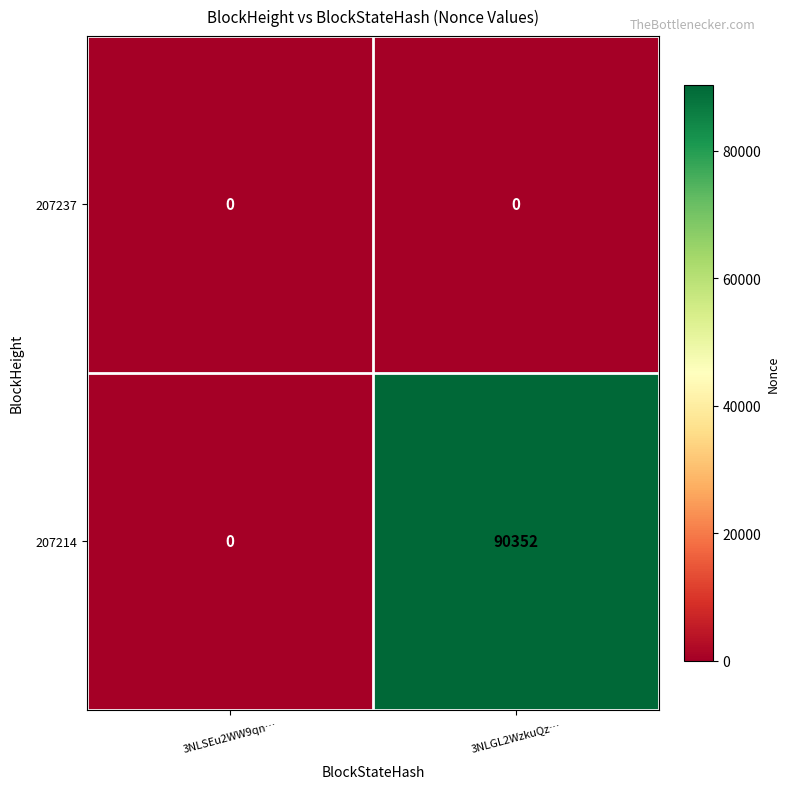

Which category has the highest value across all series?

3NLGL2WzkuQz…